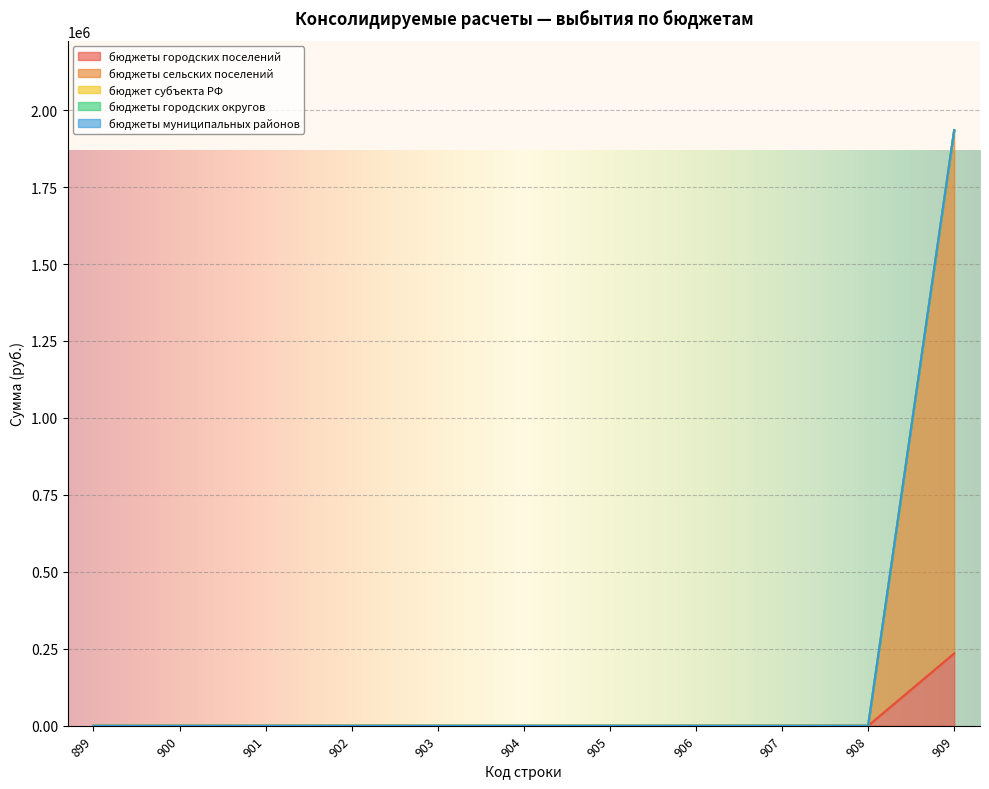

At which label is бюджеты городских поселений closest to 117495?

899